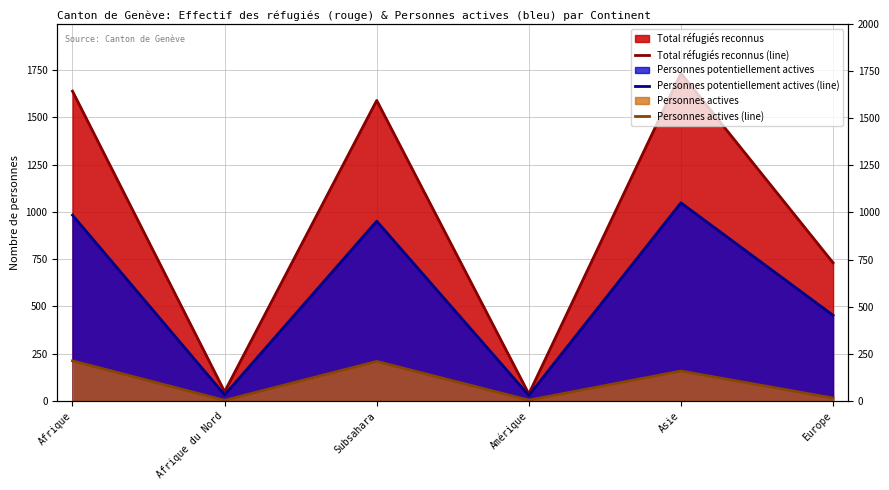

At which label does Personnes potentiellement actives (line) reach its minimum?

Amérique